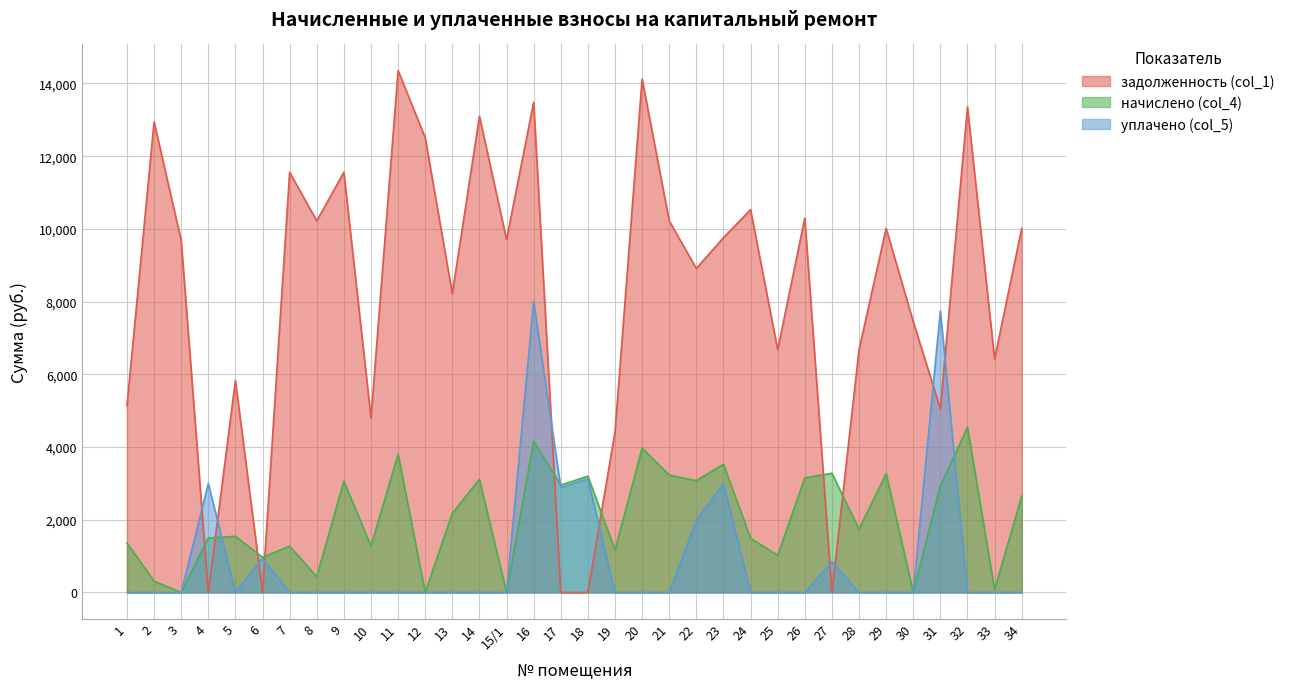

What are all the series names shown in the legend?

задолженность (col_1), начислено (col_4), уплачено (col_5)